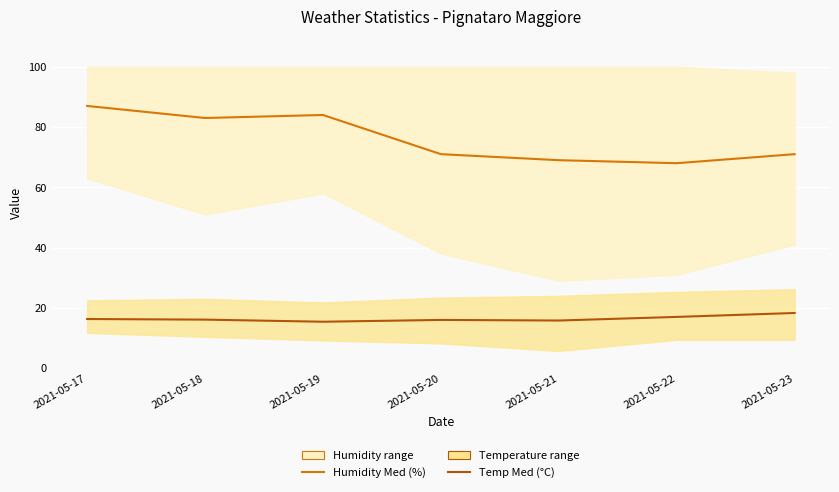

How many Temp Med (°C) values are between 15 and 17?

6